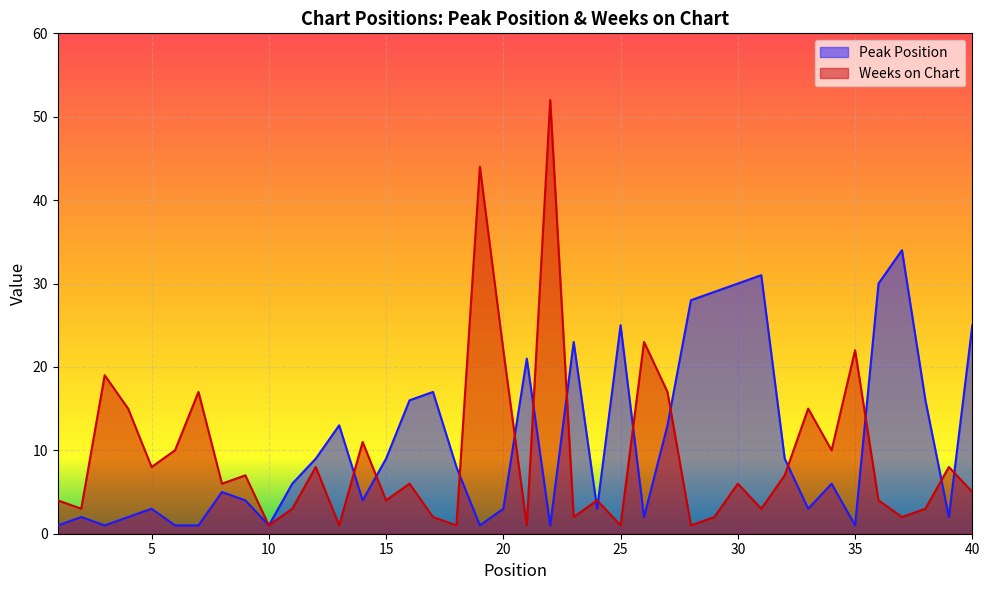

Between 18 and 19, which is larger?

18